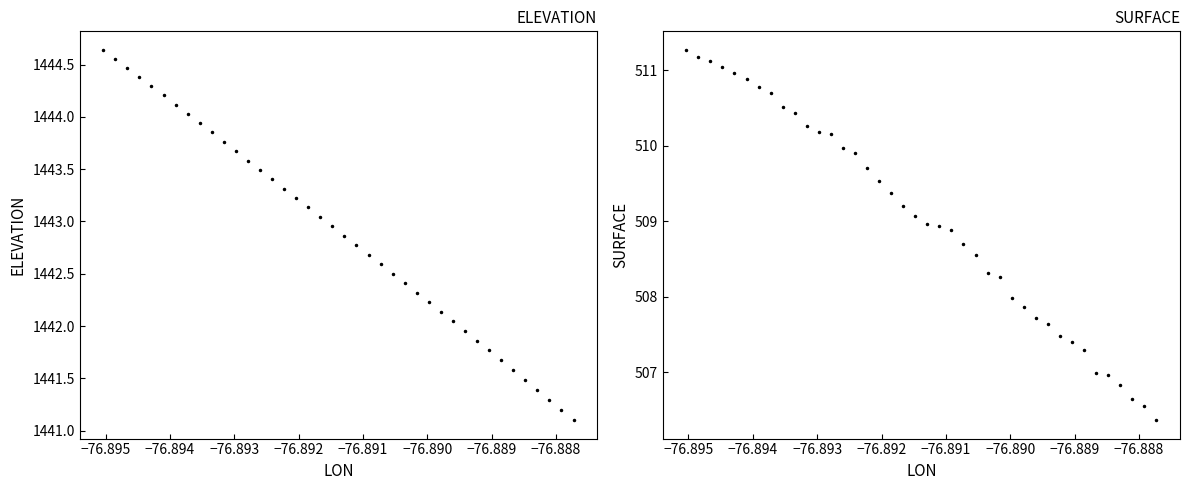

True or false: SURFACE and ELEVATION cross at least once.

False